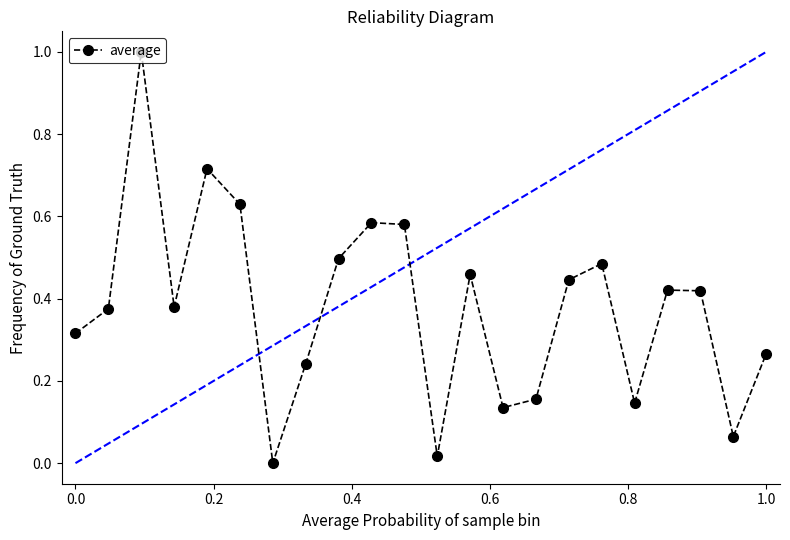

What is the difference between the maximum and minimum values?

1.0